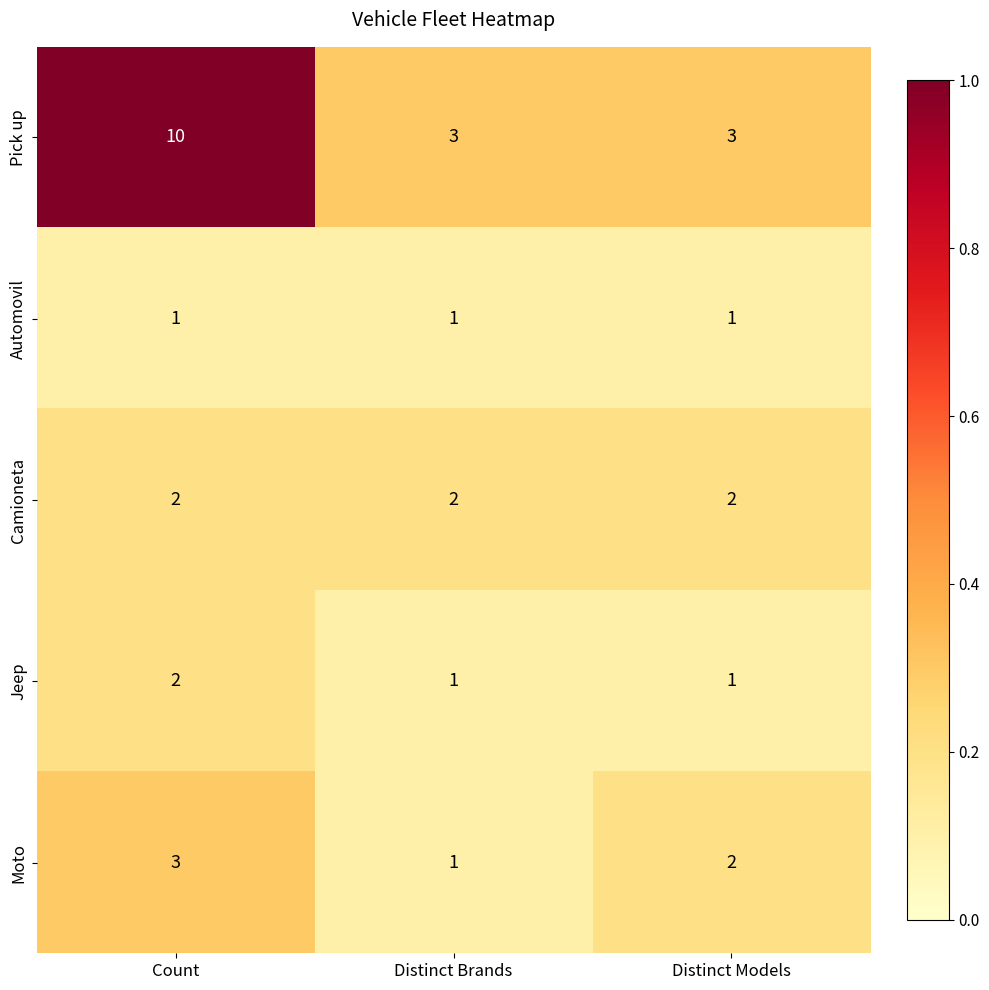

What is the total value across all series at Distinct Models?

9